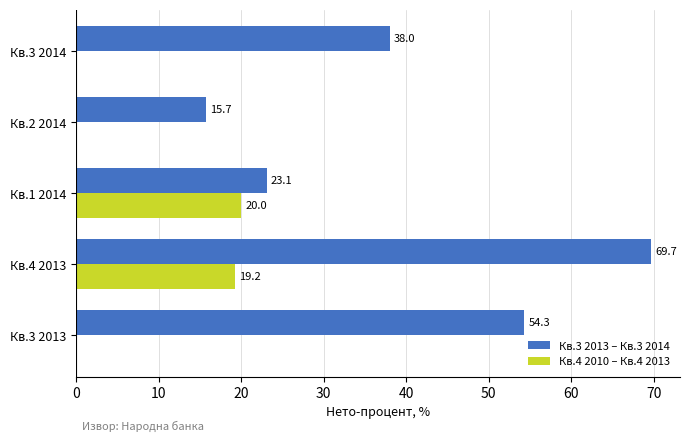

At which label is Кв.3 2013 – Кв.3 2014 closest to 42?

Кв.3 2014